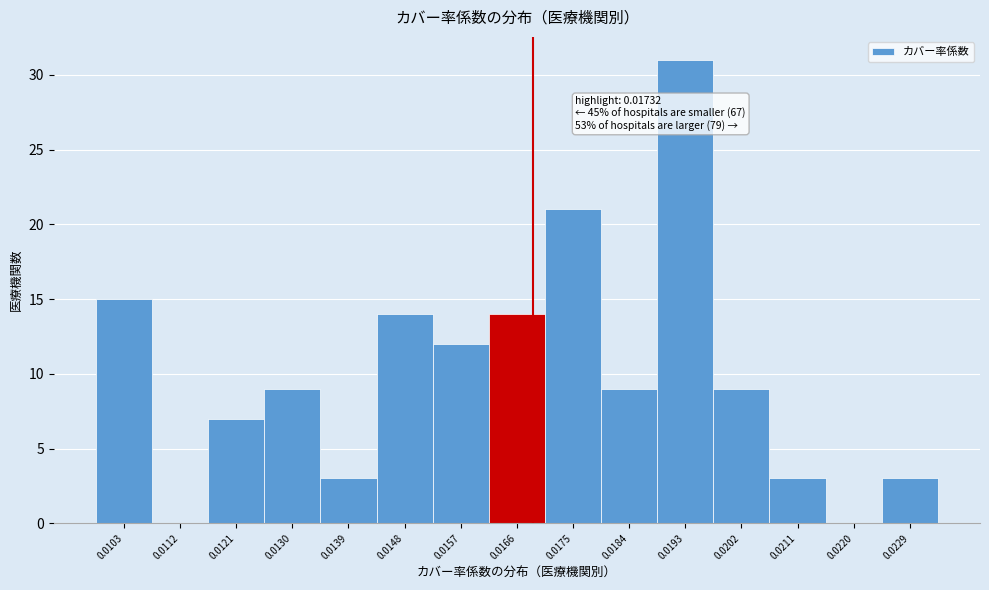

Reading right to left, list all the values displayed in this chart.

0.0229=3	0.0220=0	0.0211=3	0.0202=9	0.0193=31	0.0184=9	0.0175=21	0.0166=14	0.0157=12	0.0148=14	0.0139=3	0.0130=9	0.0121=7	0.0112=0	0.0103=15